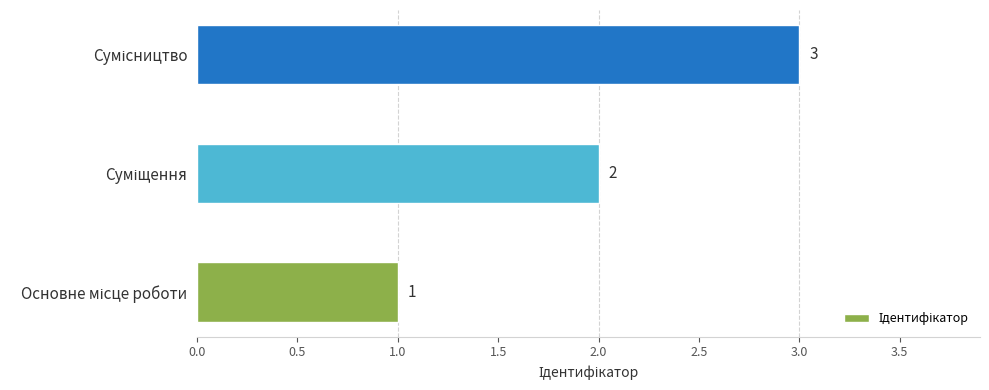

What is the sum of all values?

6